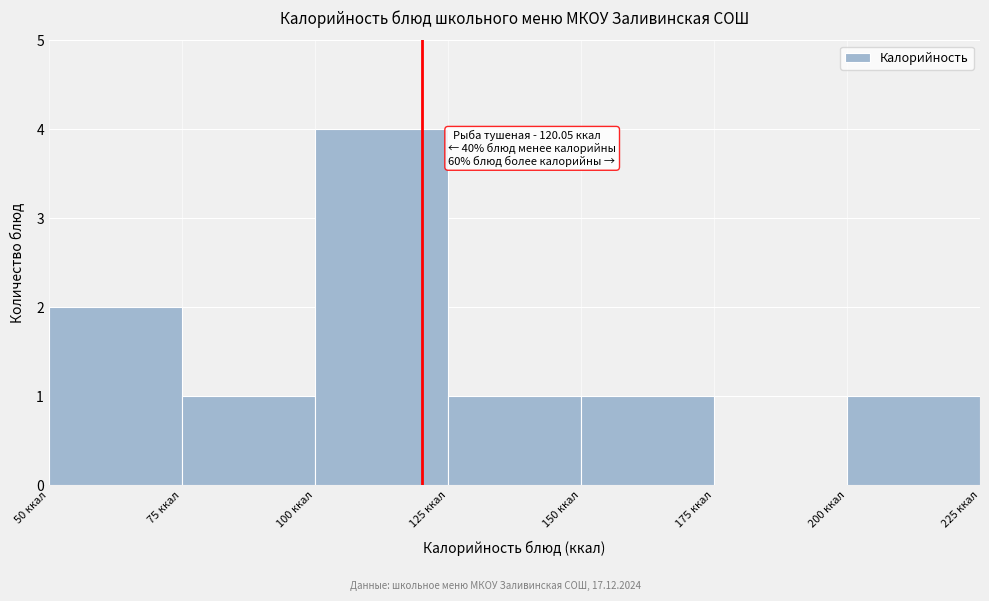

Which range on the x-axis has the tallest bar?

100 to 125